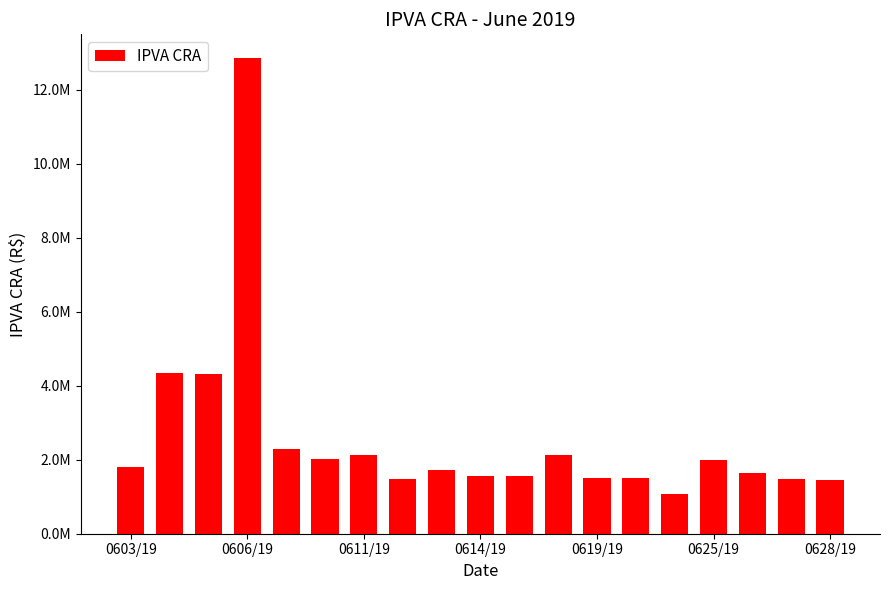

Does the chart contain any negative values?

No